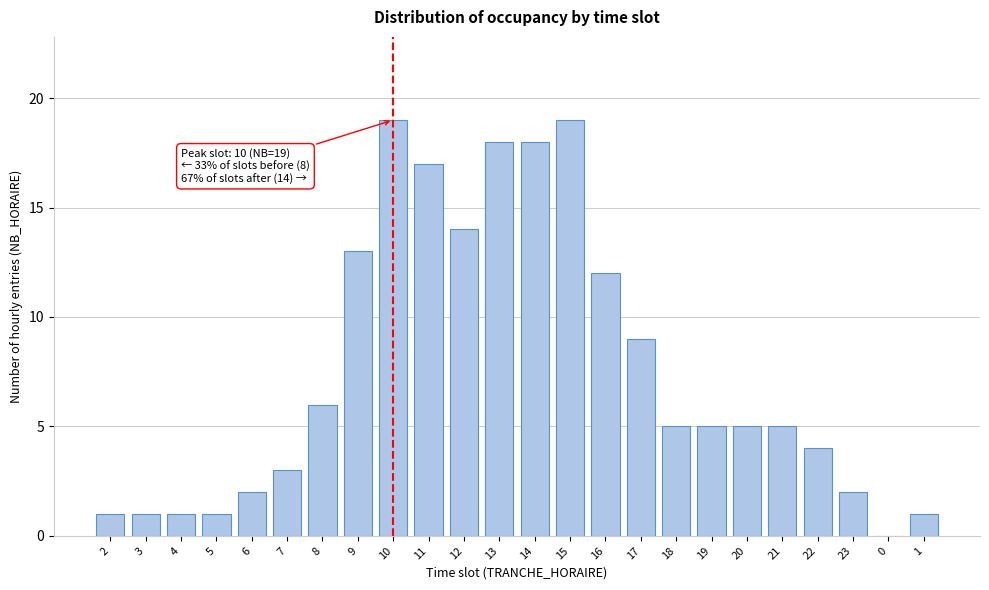

Reading left to right, what are all the values shown in this chart?

2=1	3=1	4=1	5=1	6=2	7=3	8=6	9=13	10=19	11=17	12=14	13=18	14=18	15=19	16=12	17=9	18=5	19=5	20=5	21=5	22=4	23=2	0=0	1=1